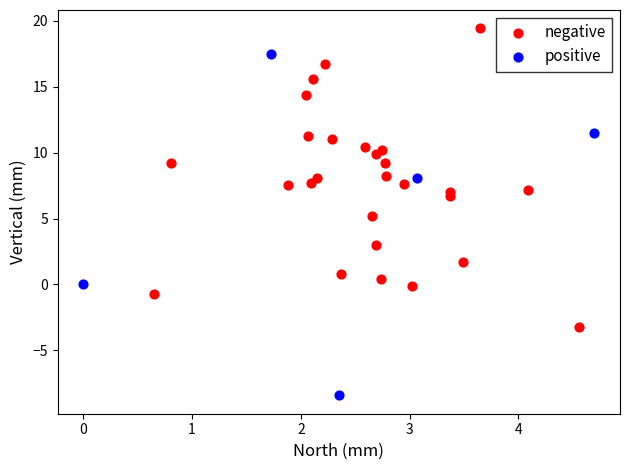

Which series has the largest Y range (max minus min)?

positive